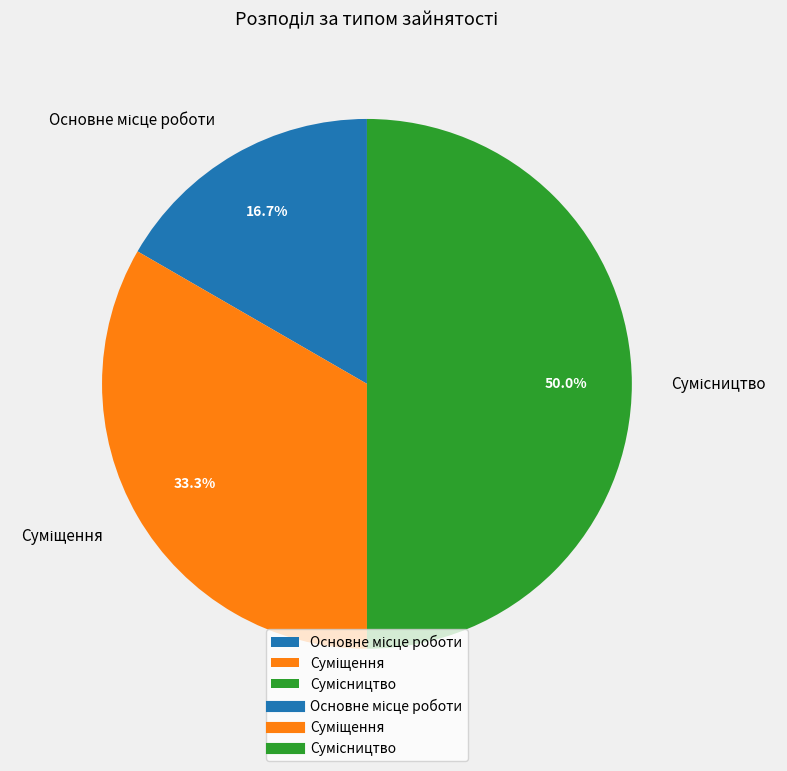

What percentage is the Сумісництво slice, to the nearest percent?

50%